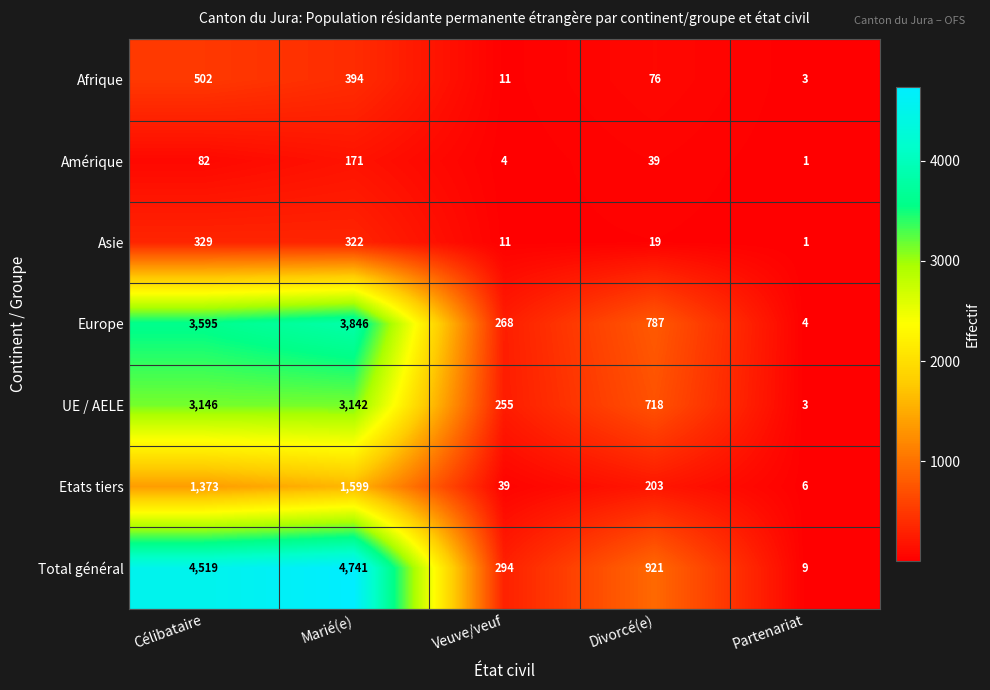

Count the number of data series in this chart.

7